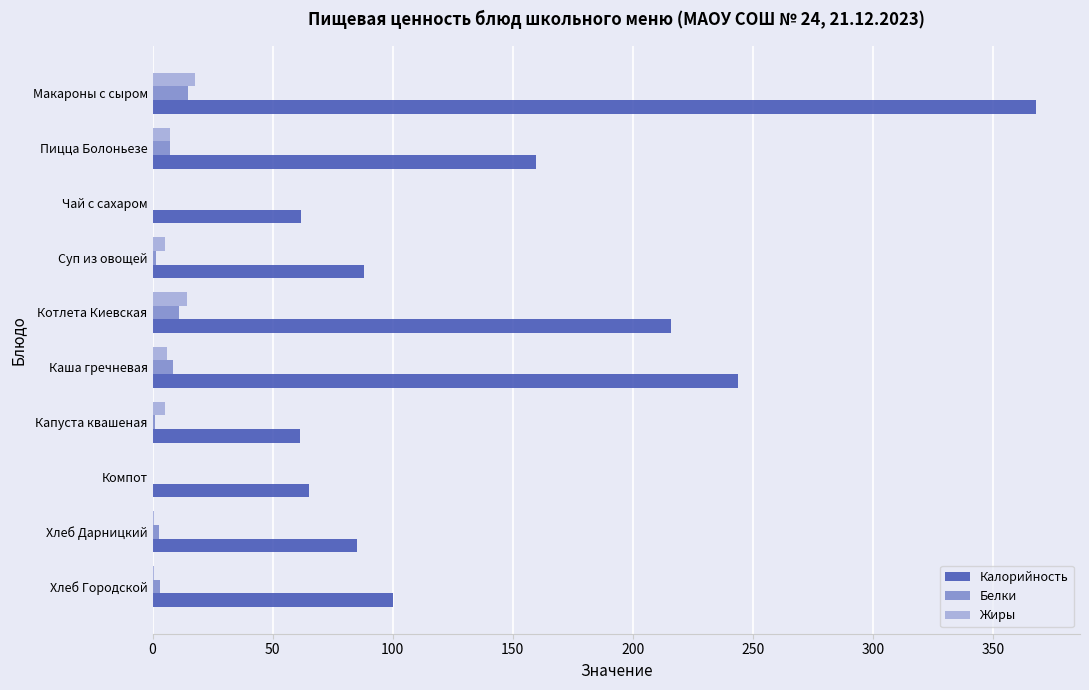

Which series has the largest total across all categories?

Калорийность